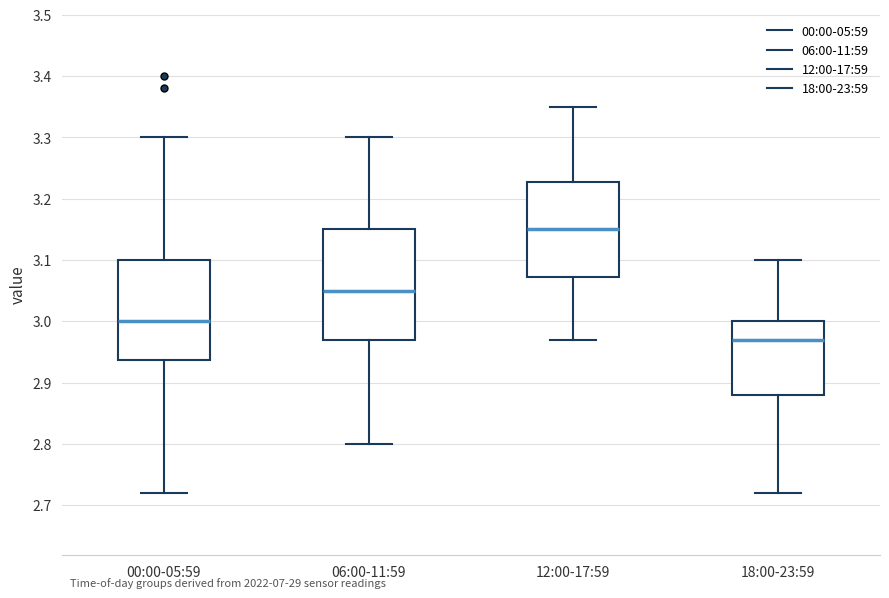

Where does the median line of the box for 18:00-23:59 sit on the y-axis? The values are not printed on the chart, so give them approximately, as read against the axis.

2.97